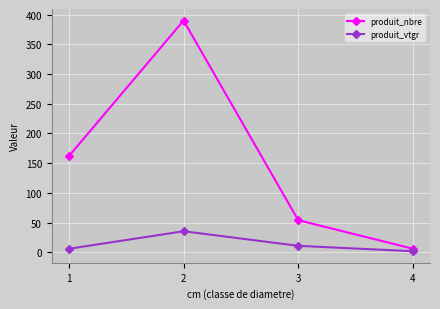

How many distinct data groups are displayed?

2